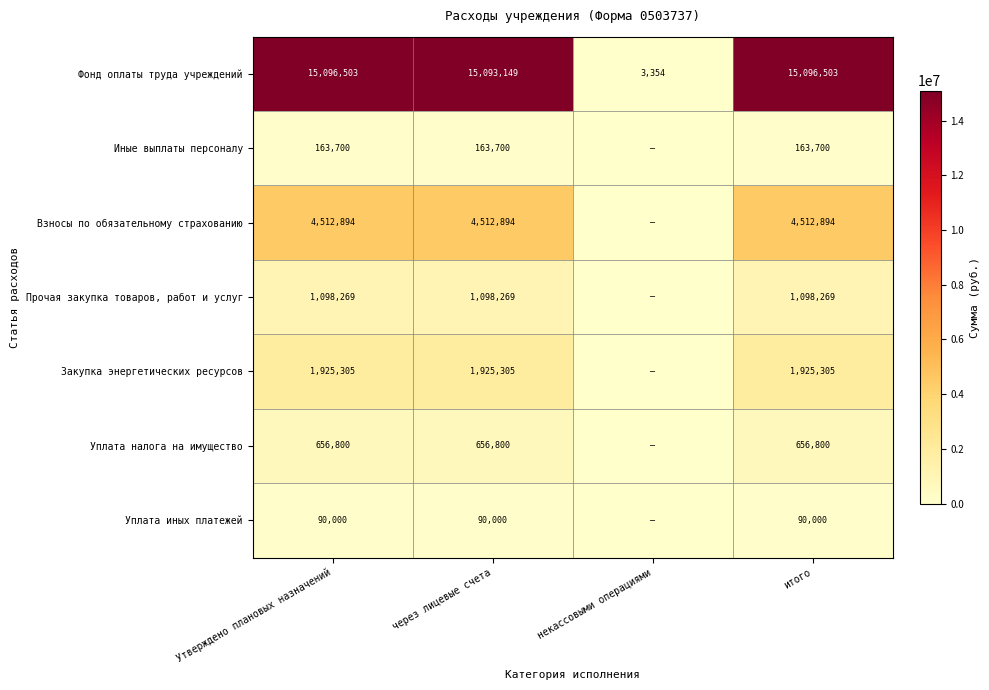

What is the total value across all series at через лицевые счета?

23540117